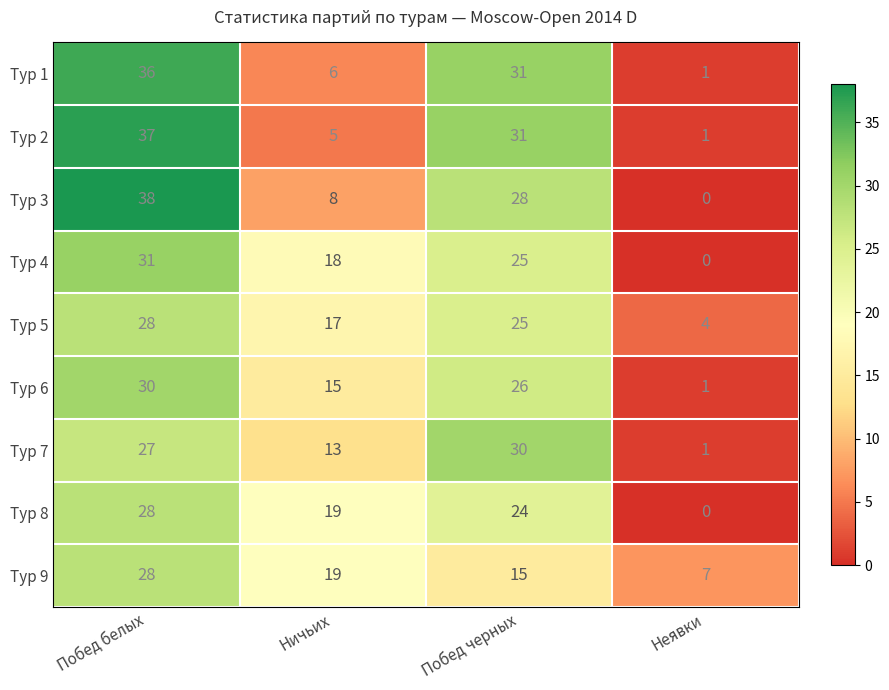

How many data points does each series have?

4